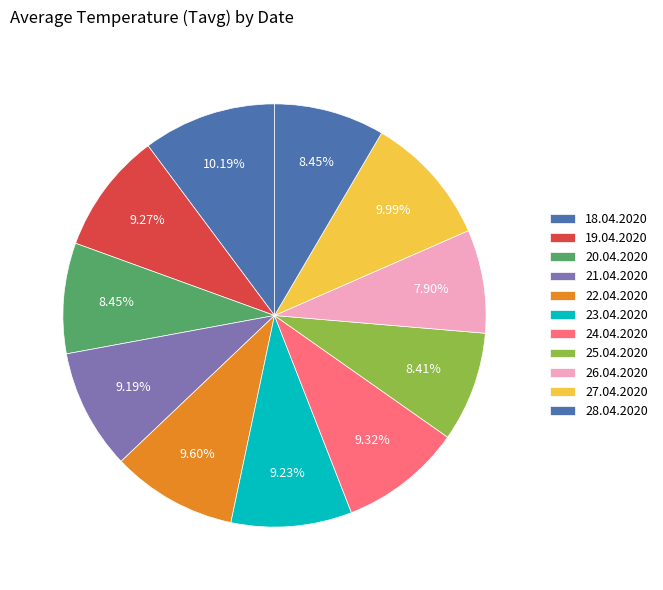

How many slices are in this pie chart?

11